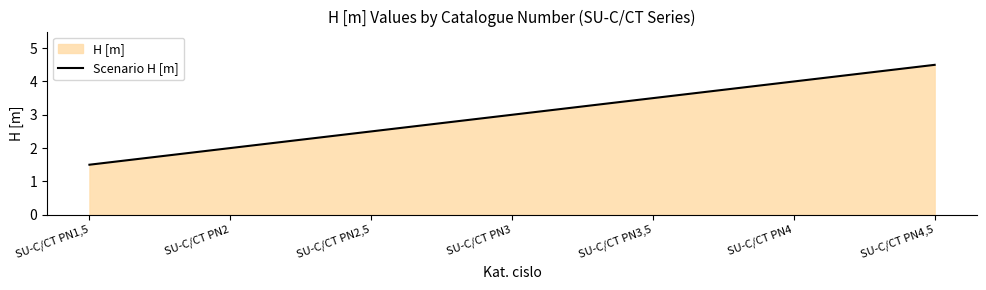

At which label is the value closest to 3?

SU-C/CT PN3